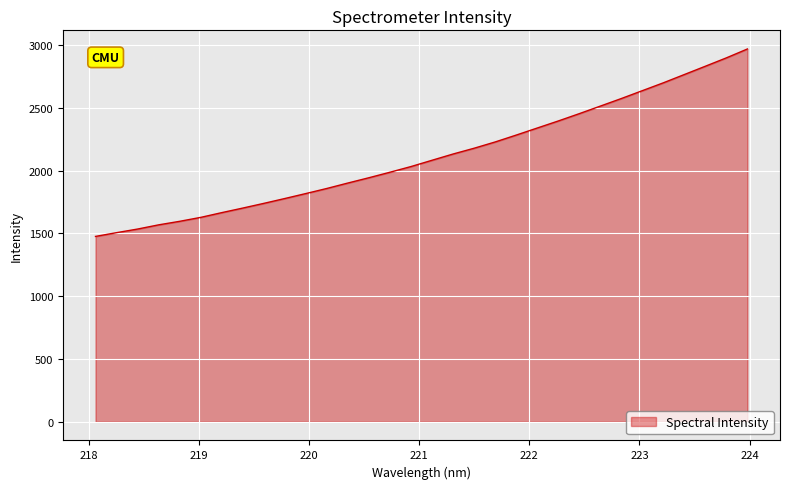

What is the greatest value displayed?

2967.7